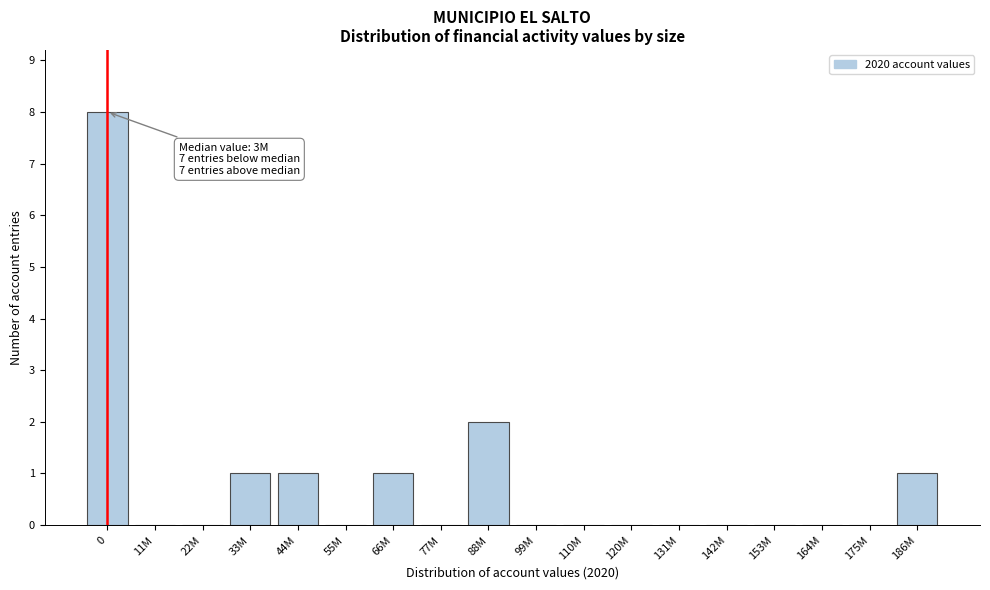

Reading right to left, transcribe all the data shown in this chart.

186M=1	175M=0	164M=0	153M=0	142M=0	131M=0	120M=0	110M=0	99M=0	88M=2	77M=0	66M=1	55M=0	44M=1	33M=1	22M=0	11M=0	0=8